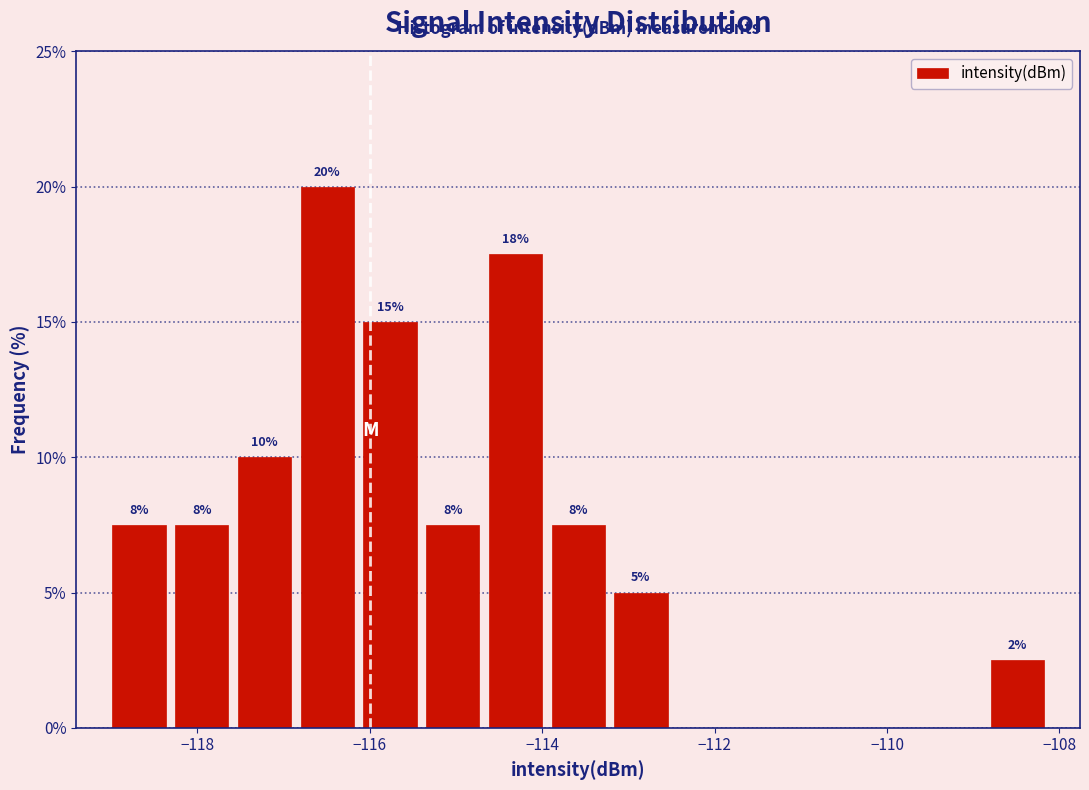

Around what value on the x-axis is the tallest bar? Give the approximate position of its centre, as read against the axis.

-116.4